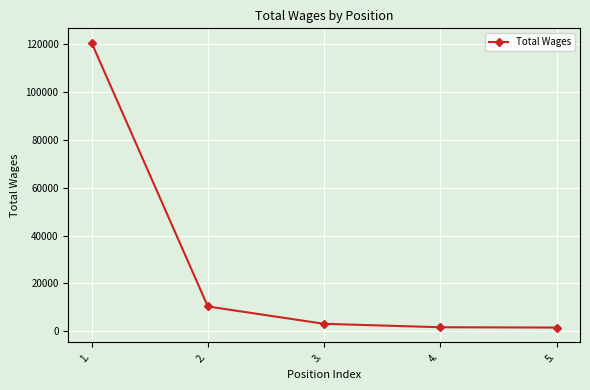

What is the smallest value displayed?

1532